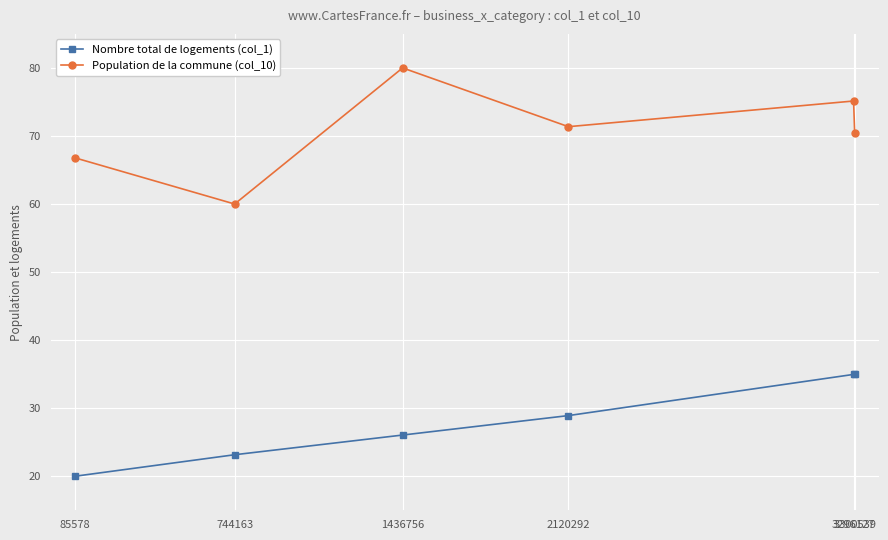

True or false: Population de la commune (col_10) and Nombre total de logements (col_1) cross at least once.

False